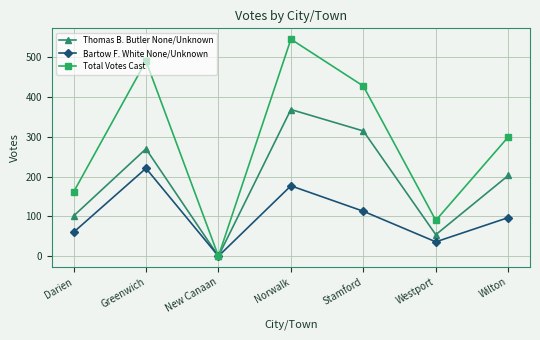

List the series in order of their peak value, highest first.

Total Votes Cast, Thomas B. Butler None/Unknown, Bartow F. White None/Unknown